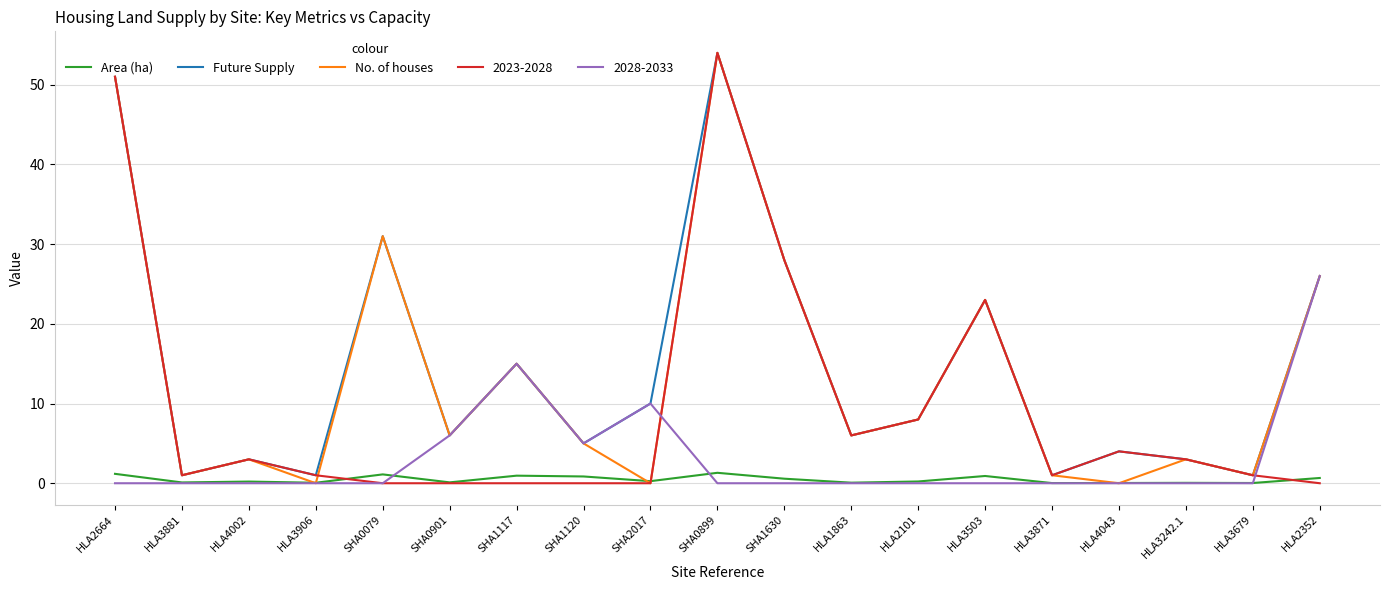

True or false: Future Supply has more than 1 interior local peaks.

True